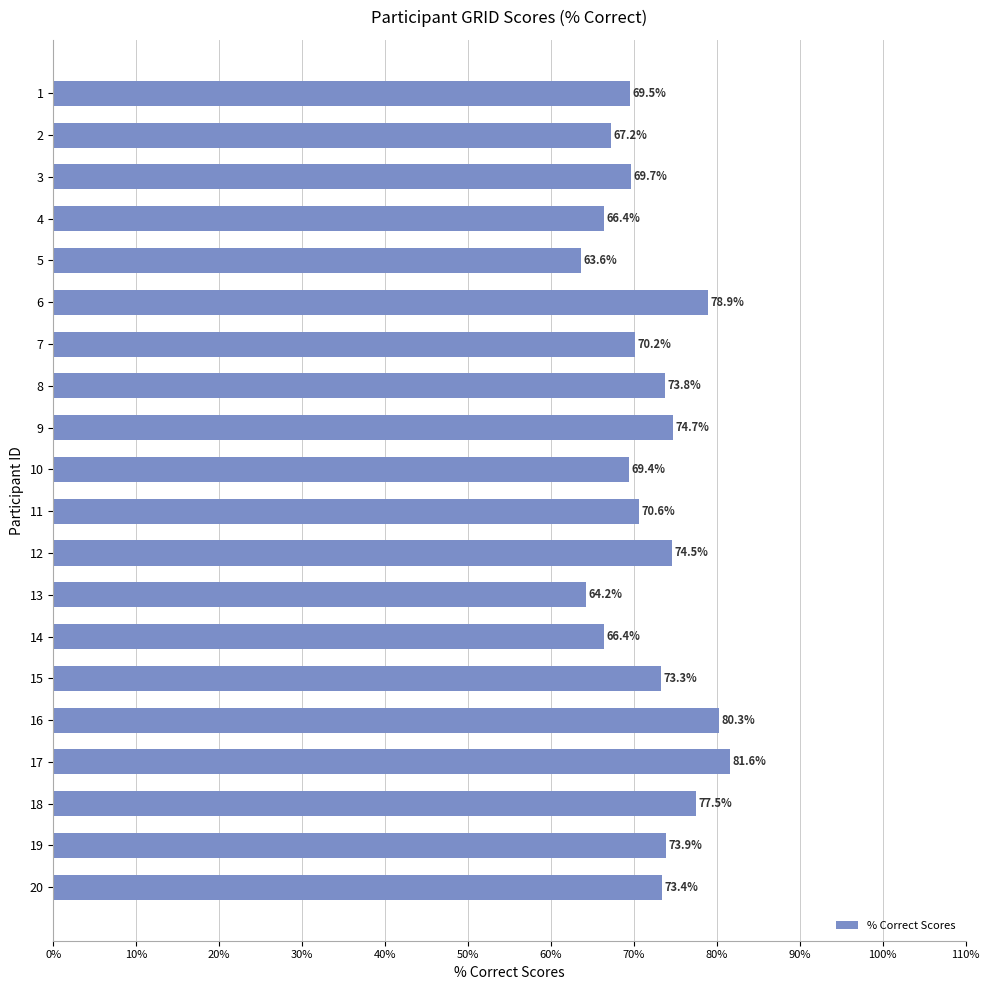

What is the value of the 10th bar from the top?

69.4